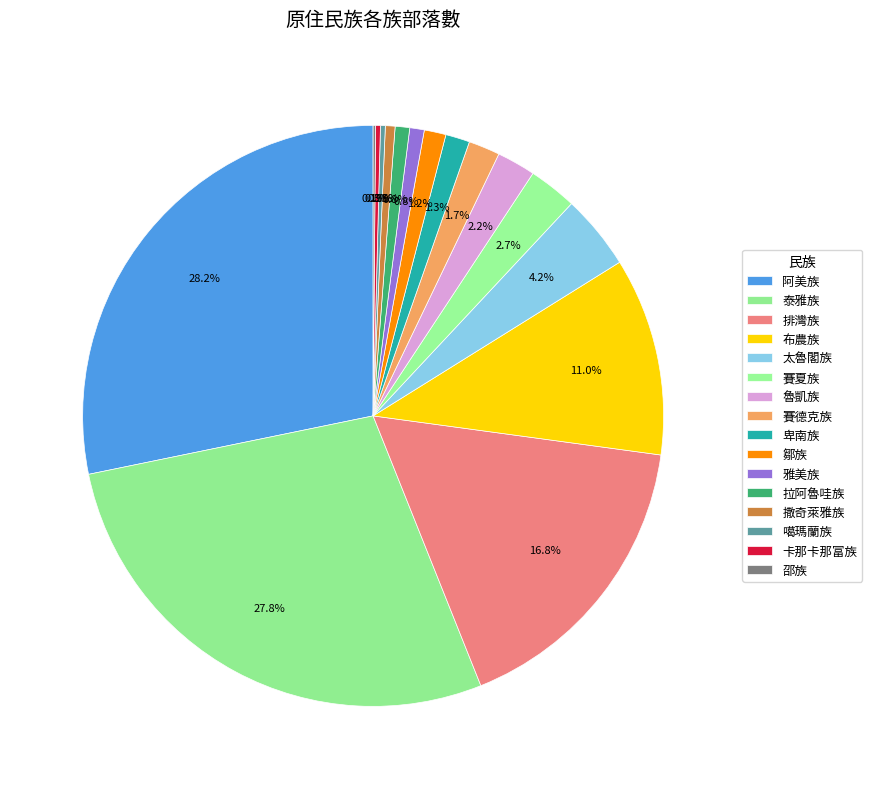

Which slice is the smallest?

邵族